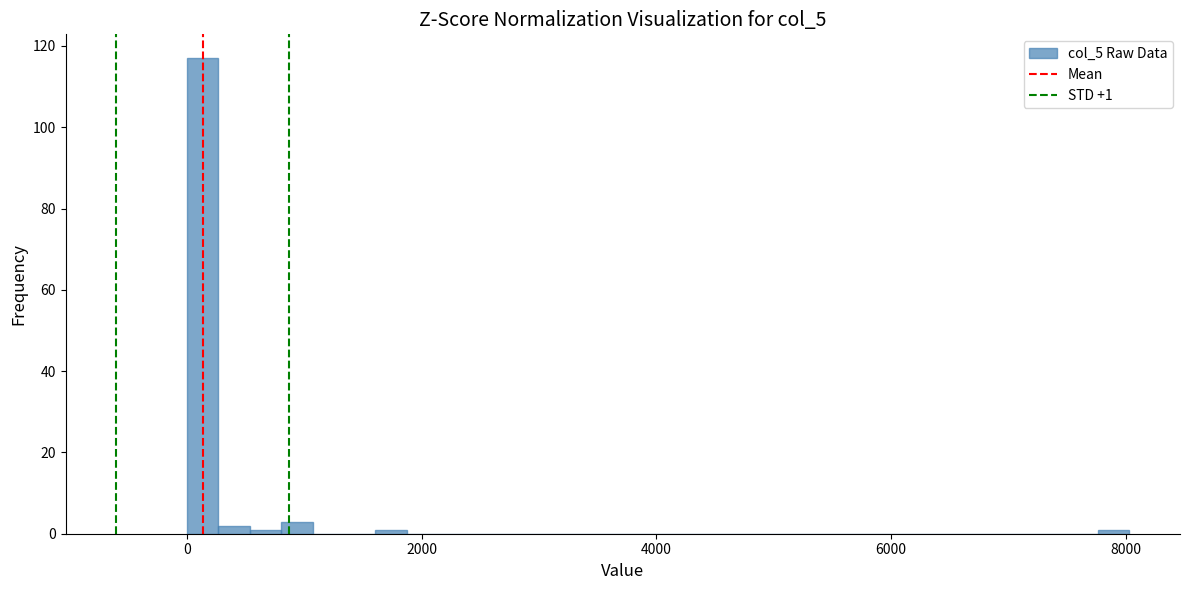

Around what value on the x-axis is the tallest bar? Give the approximate position of its centre, as read against the axis.

200